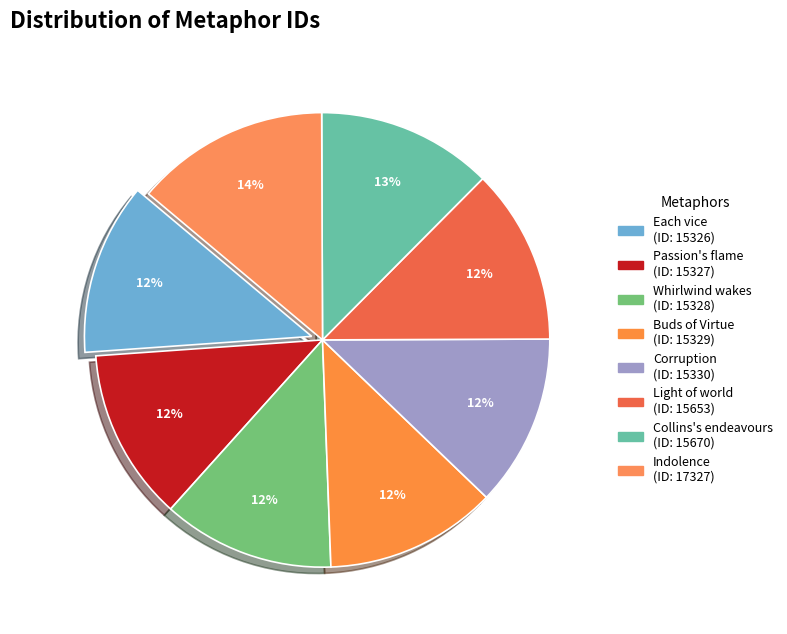

Count the number of slices in the pie.

8